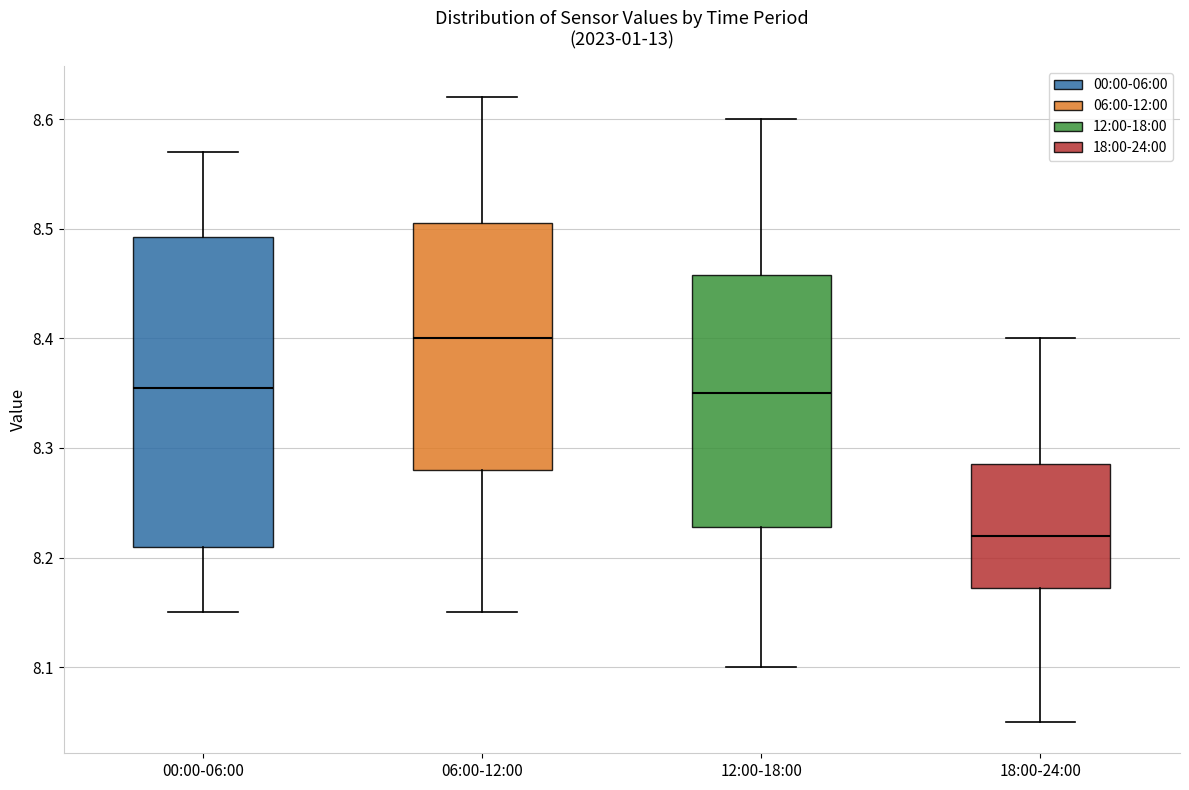

Which box is the tallest, from its lower edge to its upper edge?

00:00-06:00